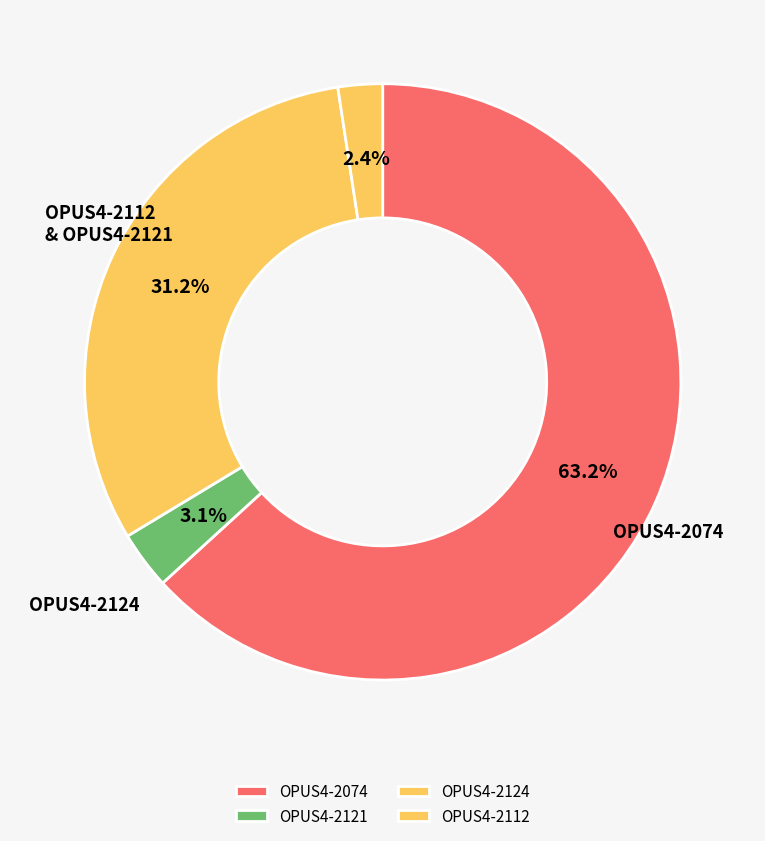

Is it true that OPUS4-2112 is 2% of the pie?

True